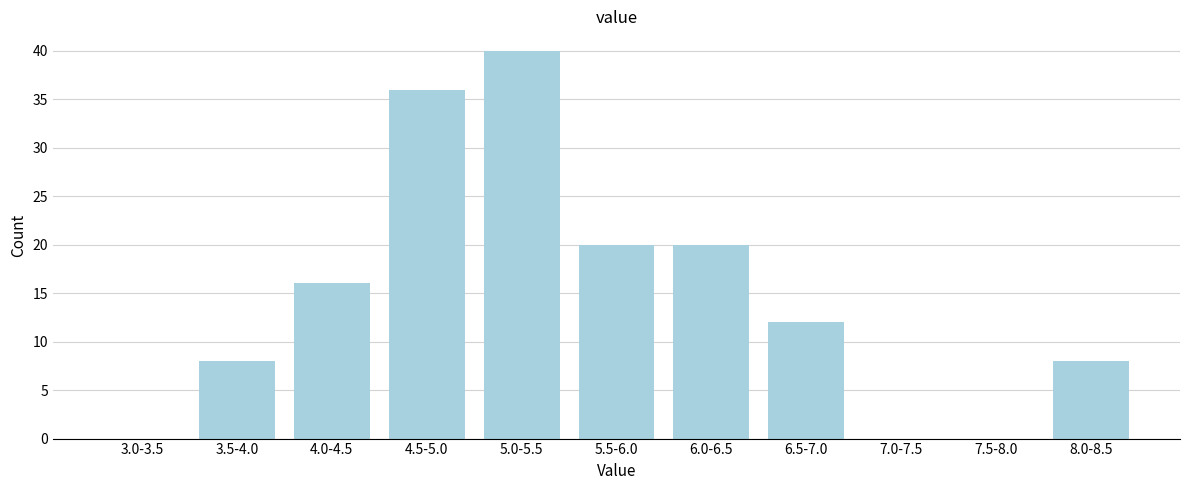

Reading left to right, transcribe all the data shown in this chart.

3.0-3.5=0	3.5-4.0=8	4.0-4.5=16	4.5-5.0=36	5.0-5.5=40	5.5-6.0=20	6.0-6.5=20	6.5-7.0=12	7.0-7.5=0	7.5-8.0=0	8.0-8.5=8